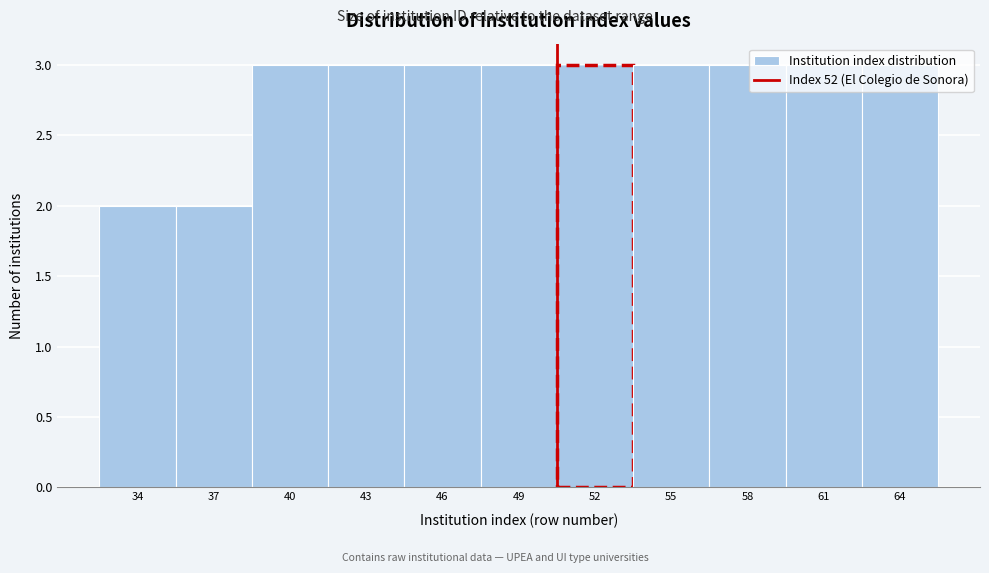

Is it true that the value at 58 is 3?

True